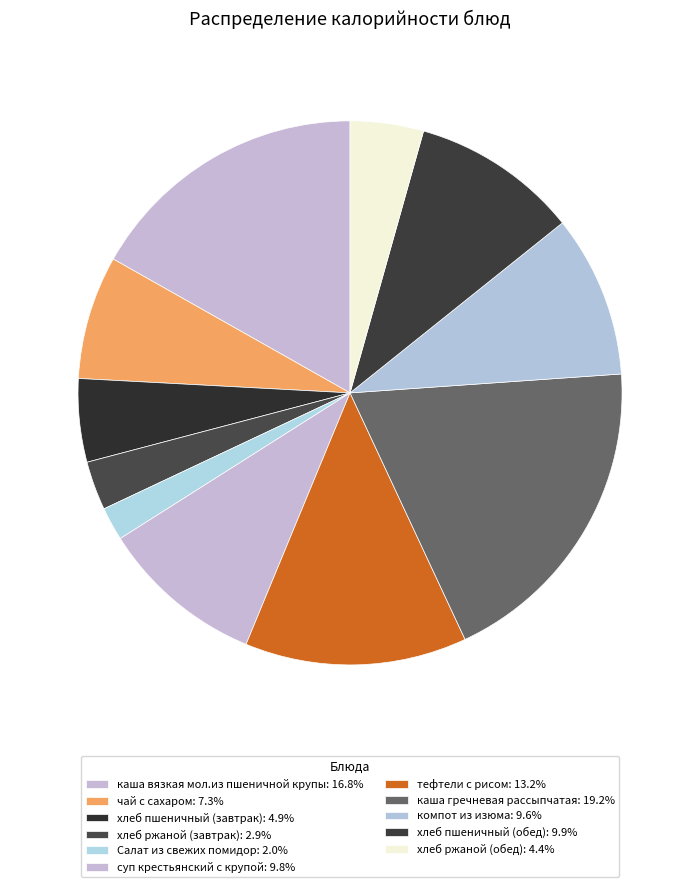

To the nearest percent, what is the difference between the largest and smallest slice percentages?

17%